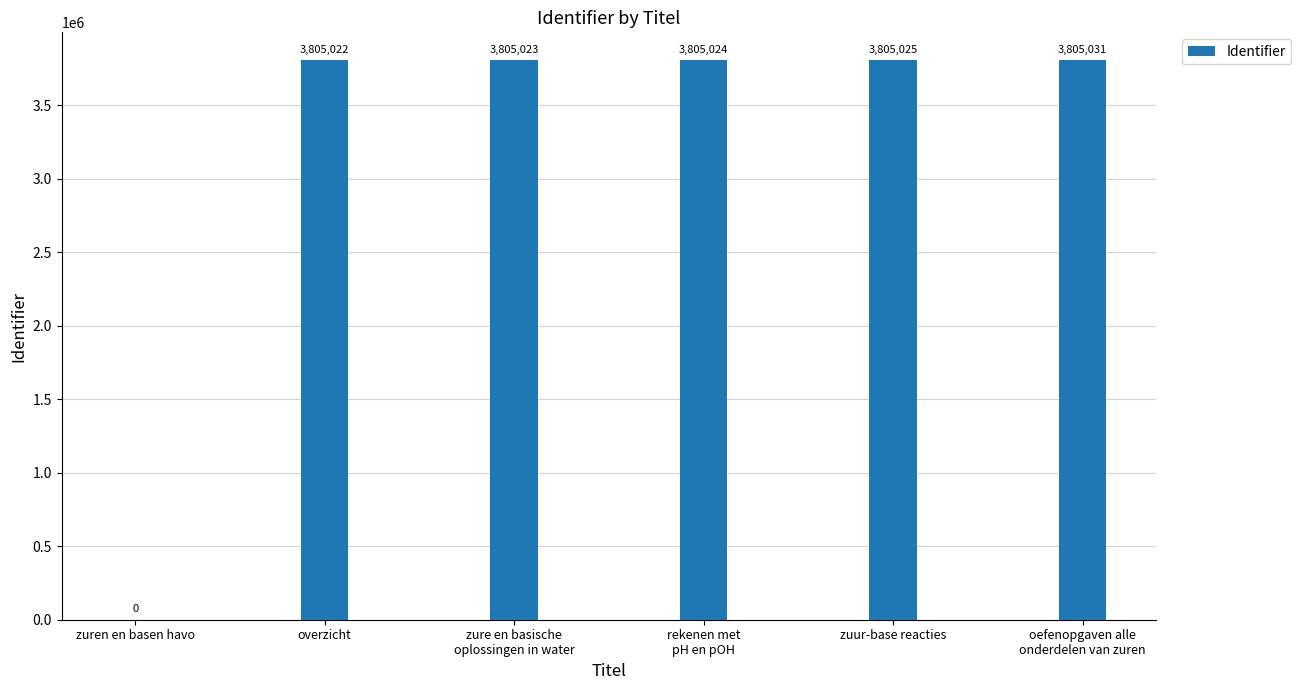

The value at overzicht is 1694062. True or false?

False